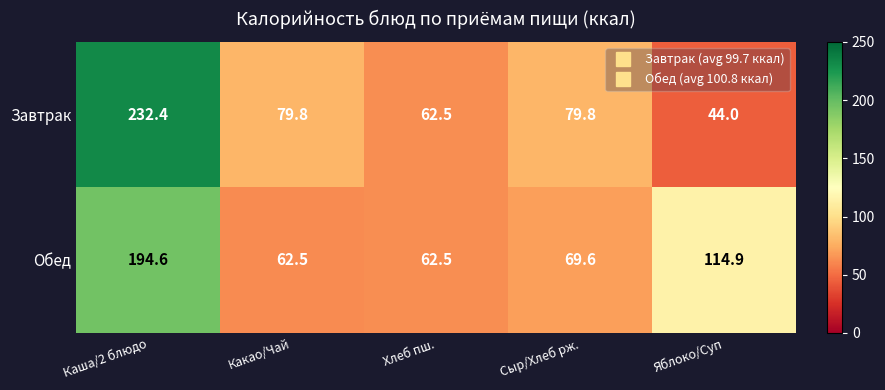

What is the difference between the Завтрак values at Яблоко/Суп and Каша/2 блюдо?

188.4